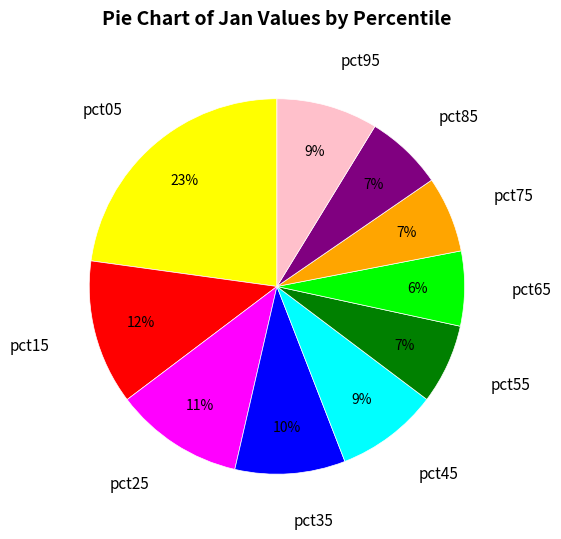

The pct65 slice represents 6% of the pie. True or false?

True